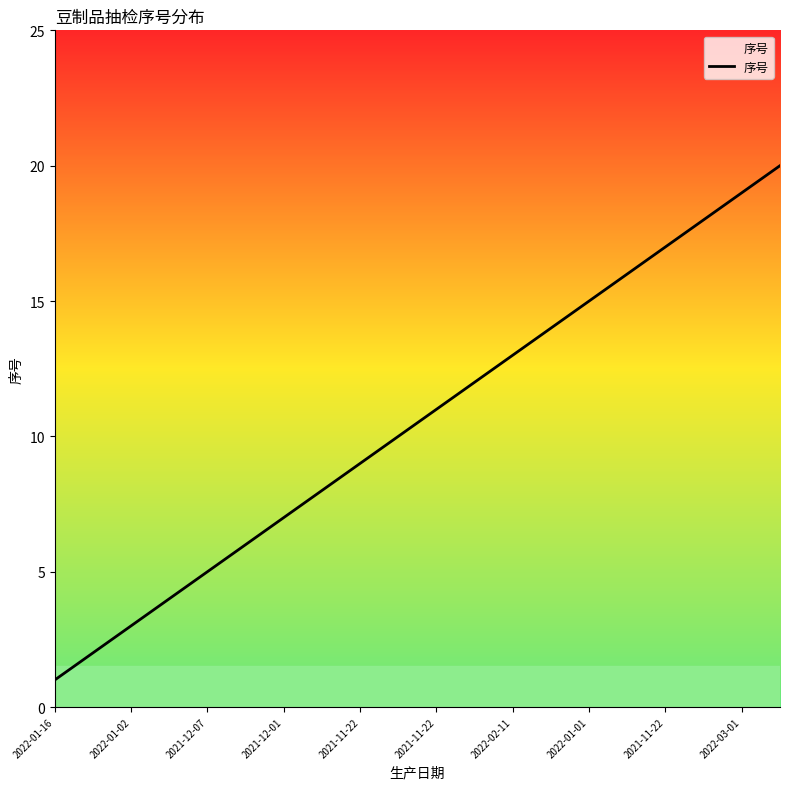

How many categories are shown in the chart?

20